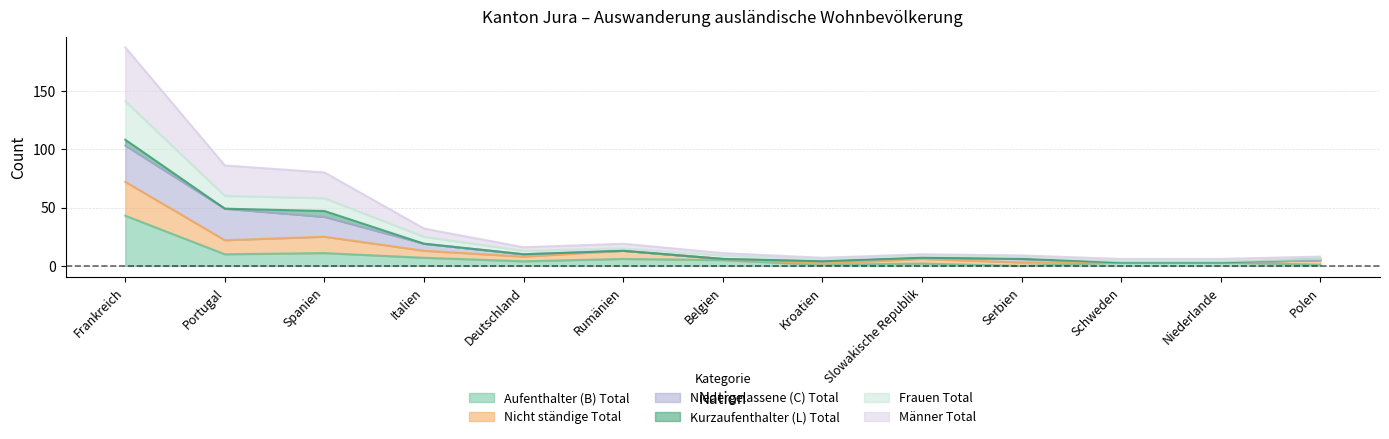

At which label does Nicht ständige Total reach its peak?

Frankreich